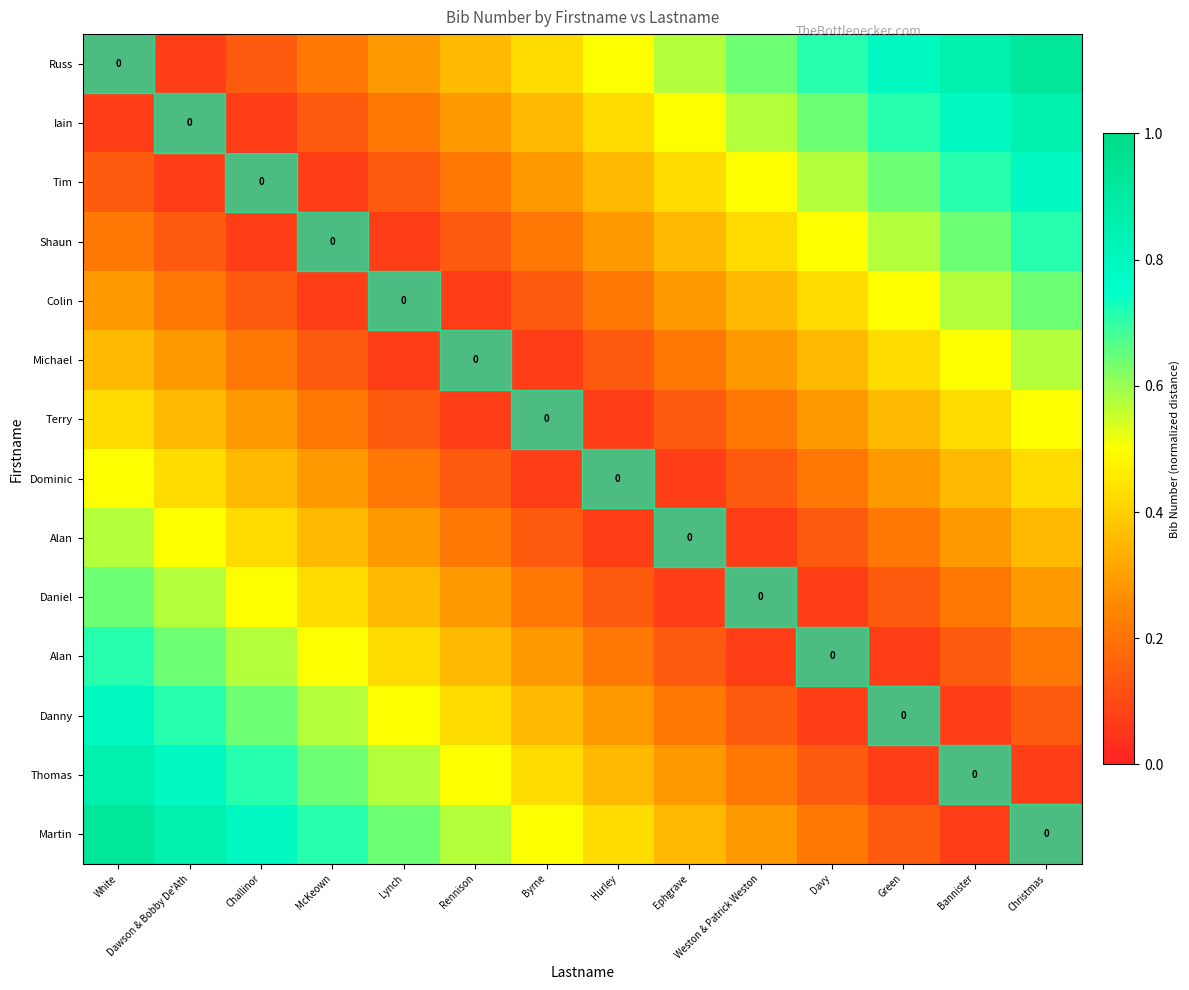

Which category has the lowest value across all series?

White